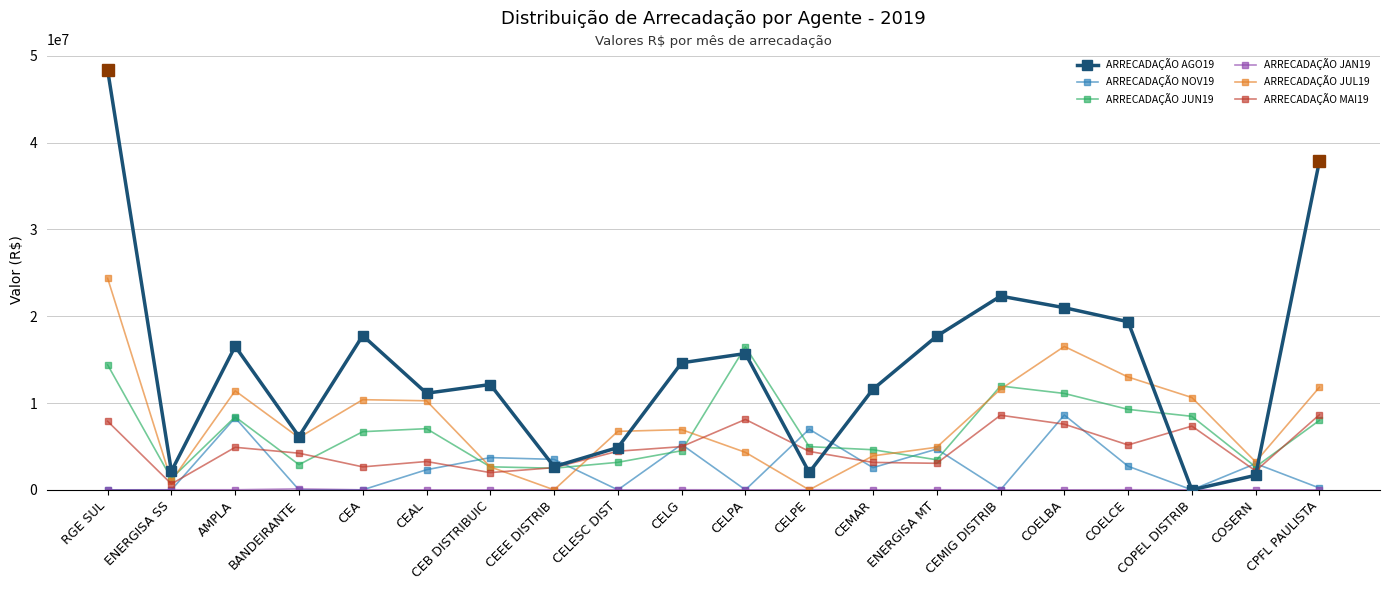

At which category is the sum across all series the highest?

RGE SUL